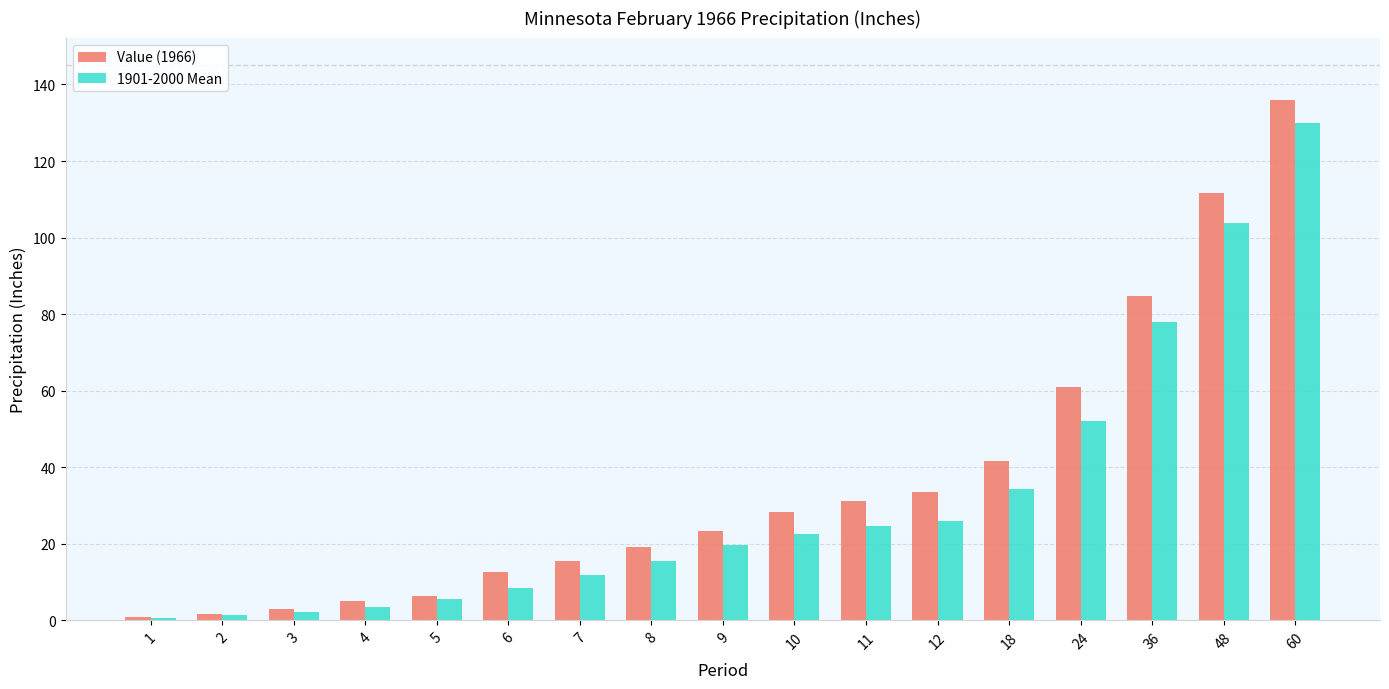

How many bars are there in total?

34